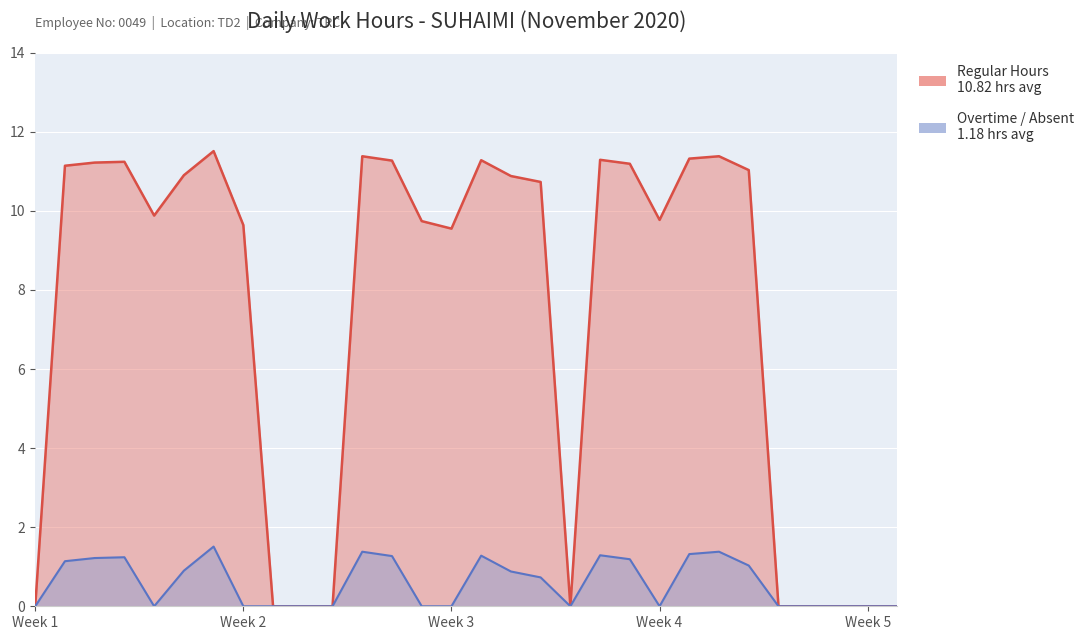

Which series has the largest total across all categories?

Regular Hours